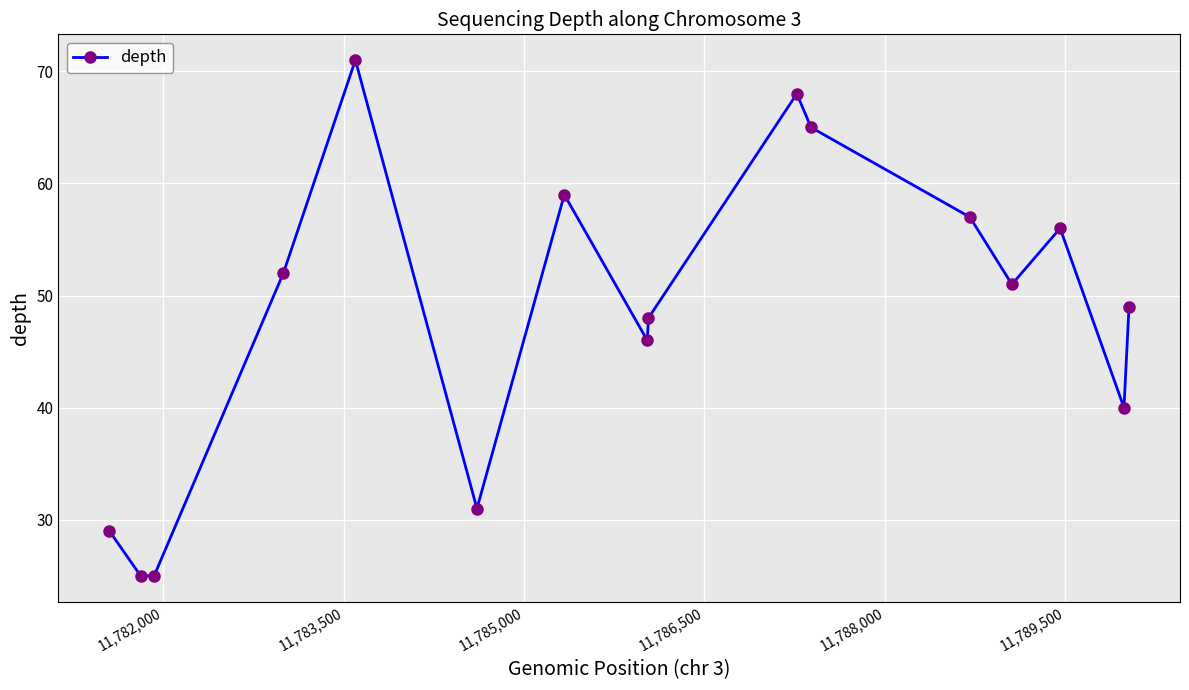

What is the value of the 6th point from the left?

31